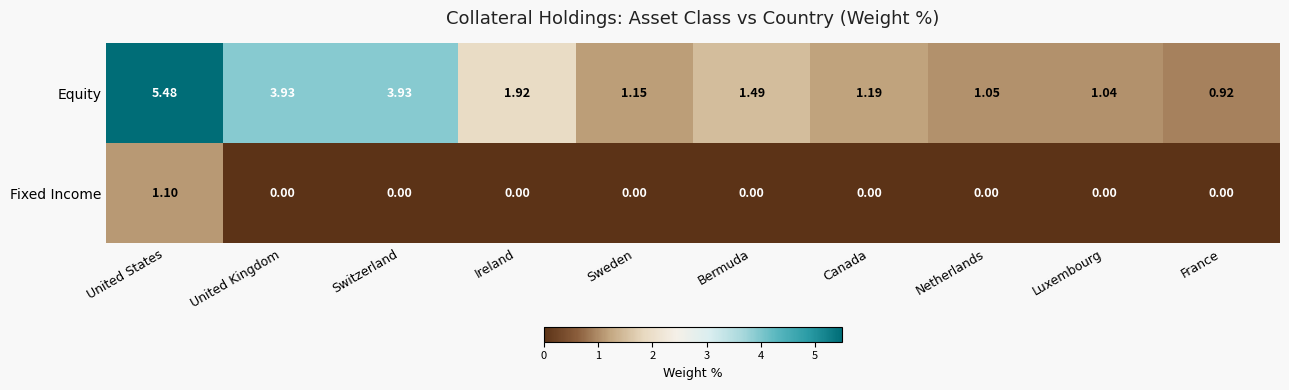

Which label corresponds to the largest value in the chart?

United States